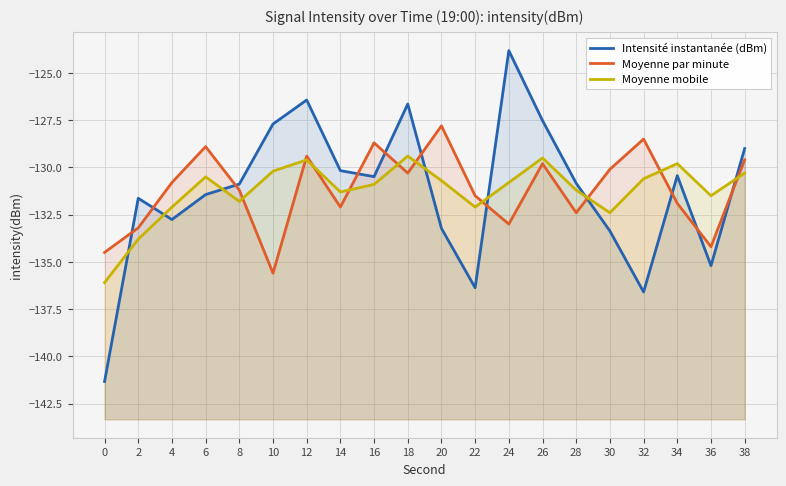

True or false: Moyenne mobile has a value of -129.4 at 18.

True